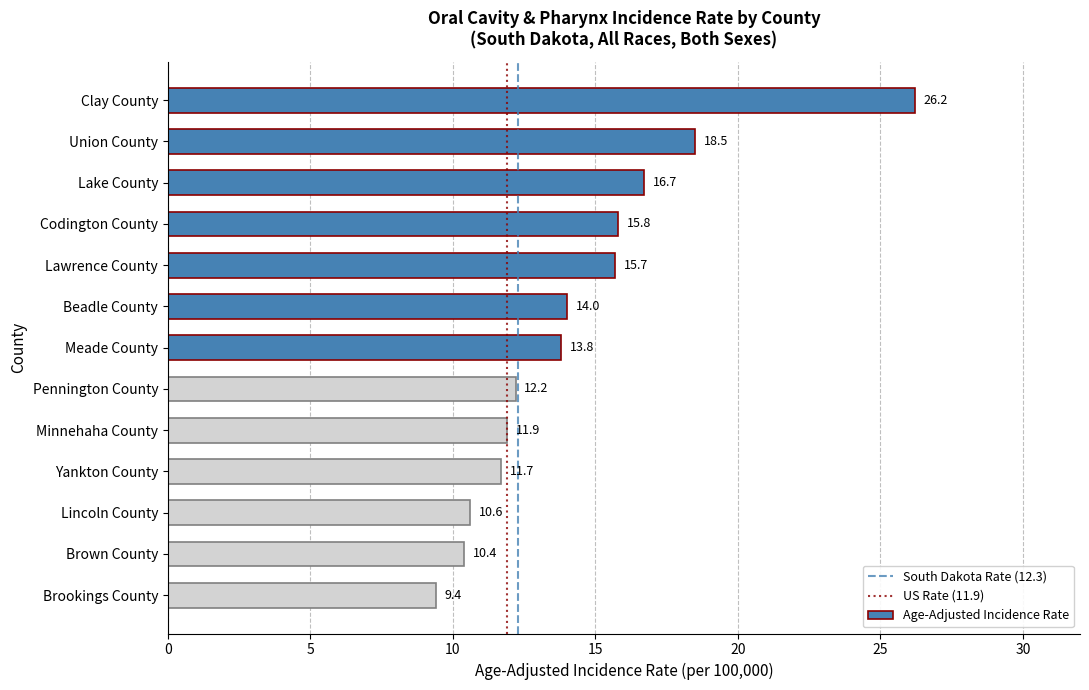

Which label corresponds to the smallest value in the chart?

Brookings County